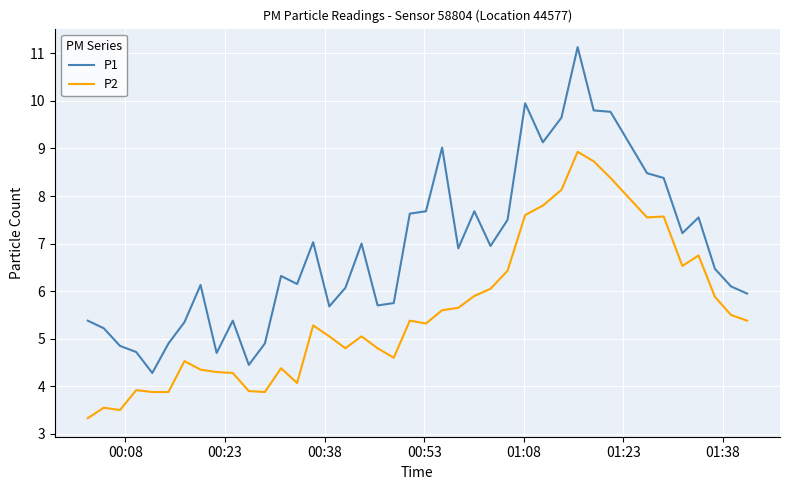

What is the smallest value displayed?

3.3